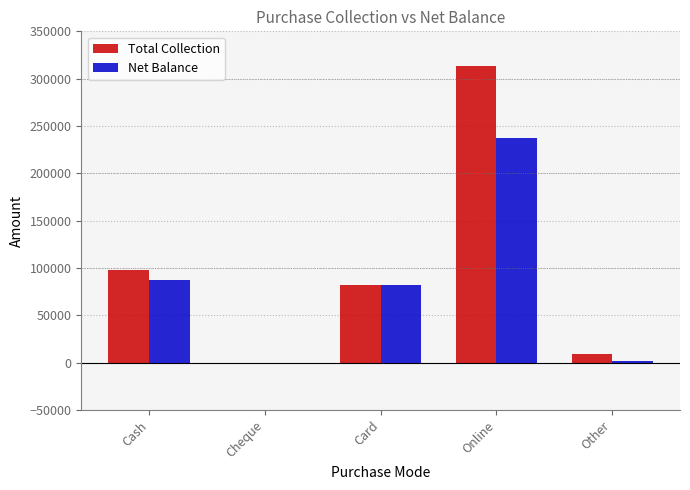

What is the maximum value for Total Collection?

313201